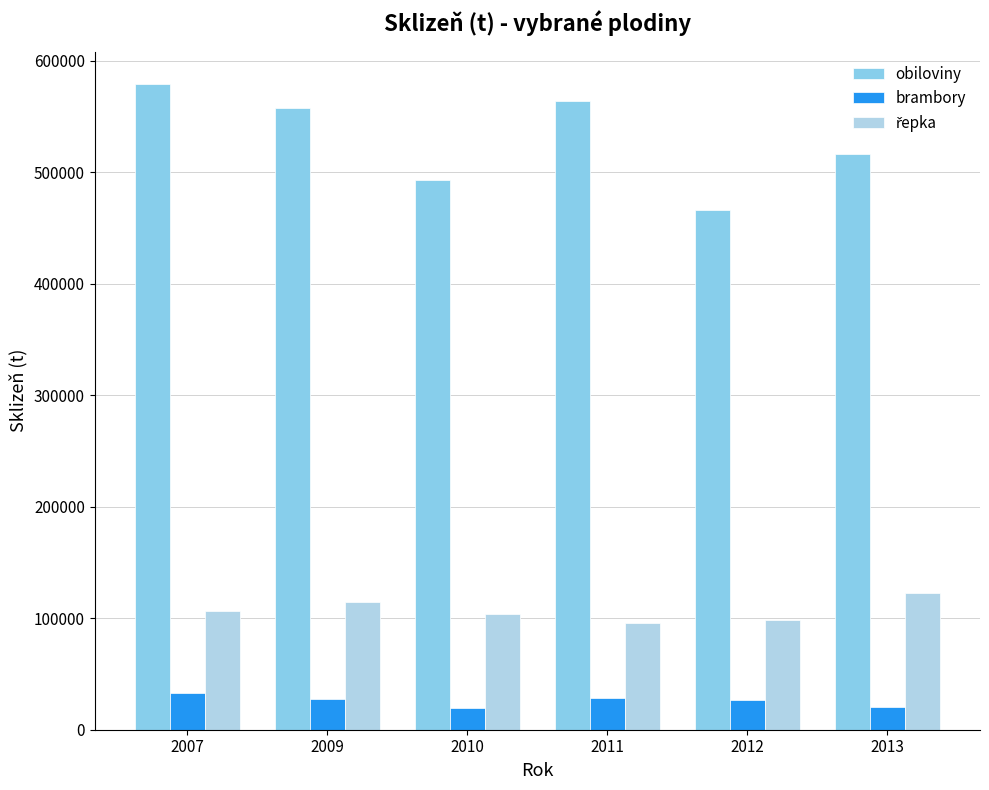

What is the maximum value shown in the chart?

579229.0